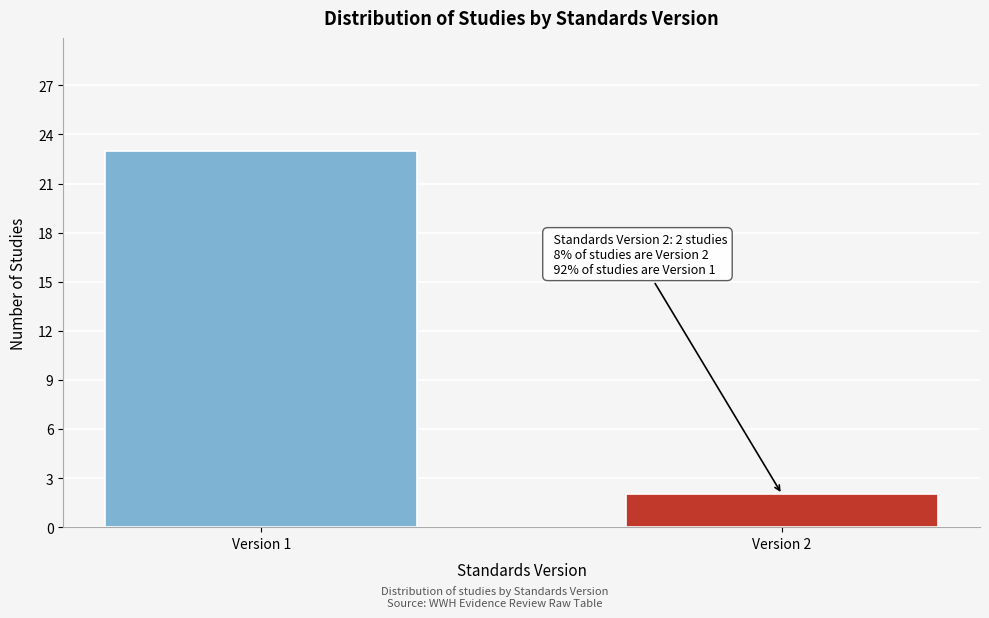

Reading left to right, list all the values displayed in this chart.

Version 1=23	Version 2=2